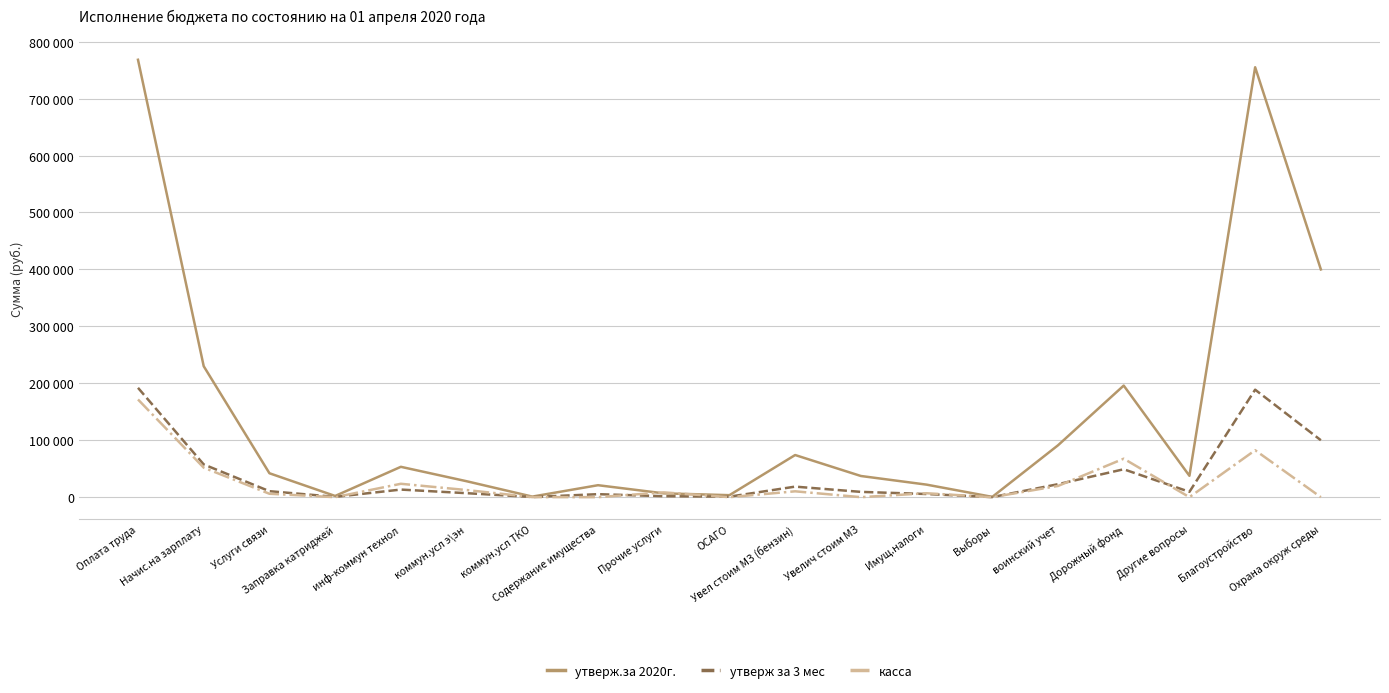

Is this an area chart (filled region under the line)?

No